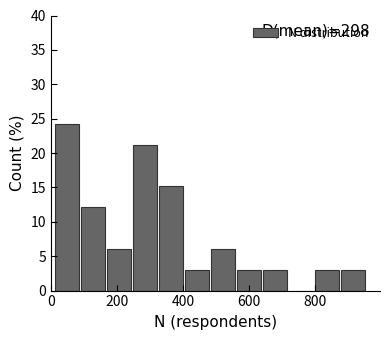

Read against the x-axis, roughly where is the centre of the tallest bar?

40